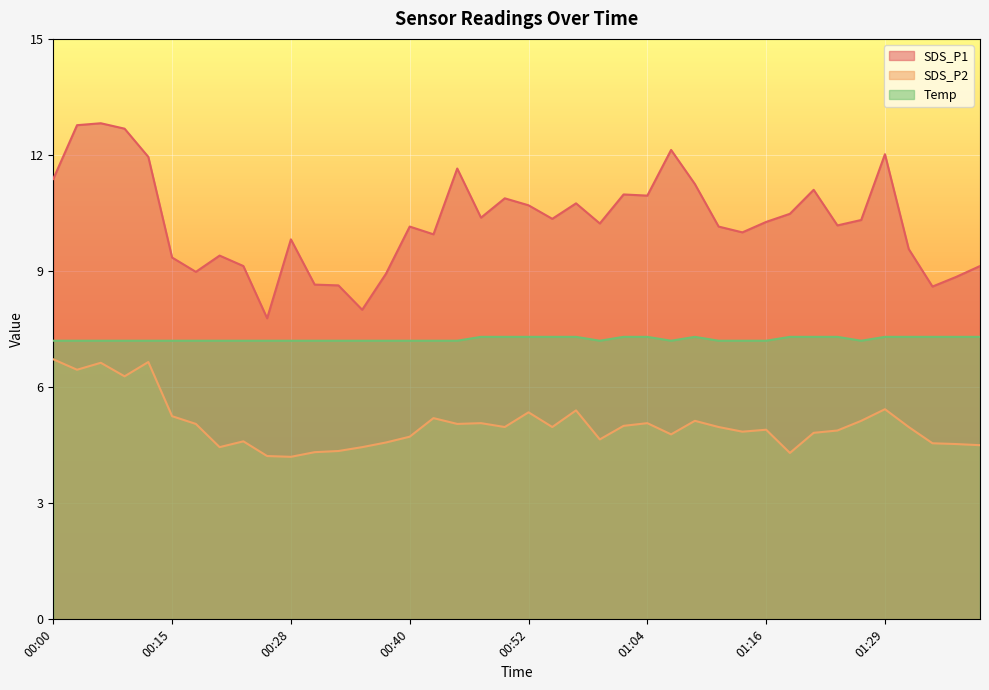

List the labels in order of SDS_P1 value, smallest first.

00:25, 00:35, 01:34, 00:32, 00:30, 01:36, 00:37, 00:18, 00:23, 01:38, 00:15, 00:20, 01:31, 00:28, 00:42, 01:14, 00:40, 01:12, 01:24, 00:59, 01:16, 01:26, 00:55, 00:47, 01:19, 00:52, 00:57, 00:50, 01:04, 01:02, 01:21, 01:09, 00:00, 00:45, 00:13, 01:29, 01:07, 00:10, 00:03, 00:08